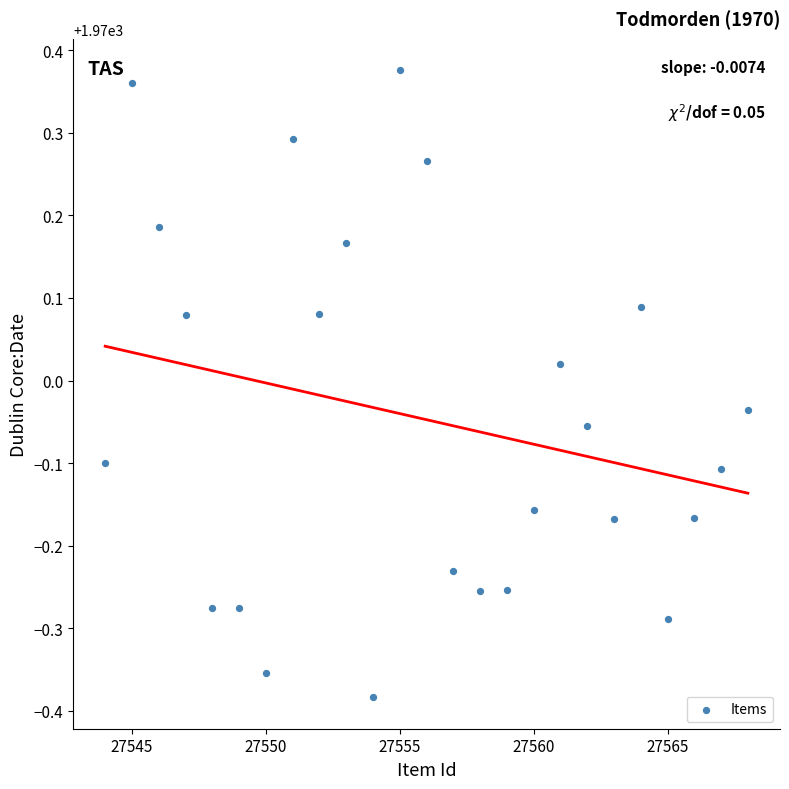

What is the range of Y values (max minus min)?

0.8